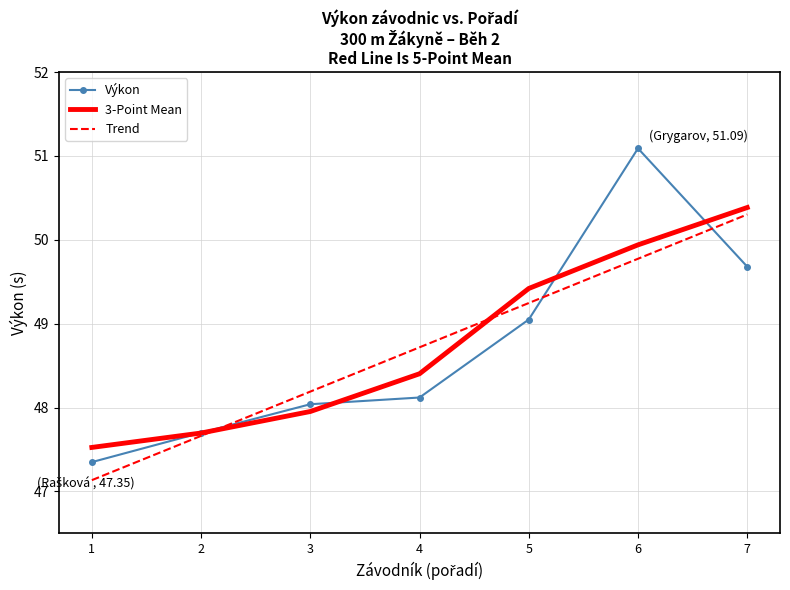

Where is Výkon nearest to the value 49?

5